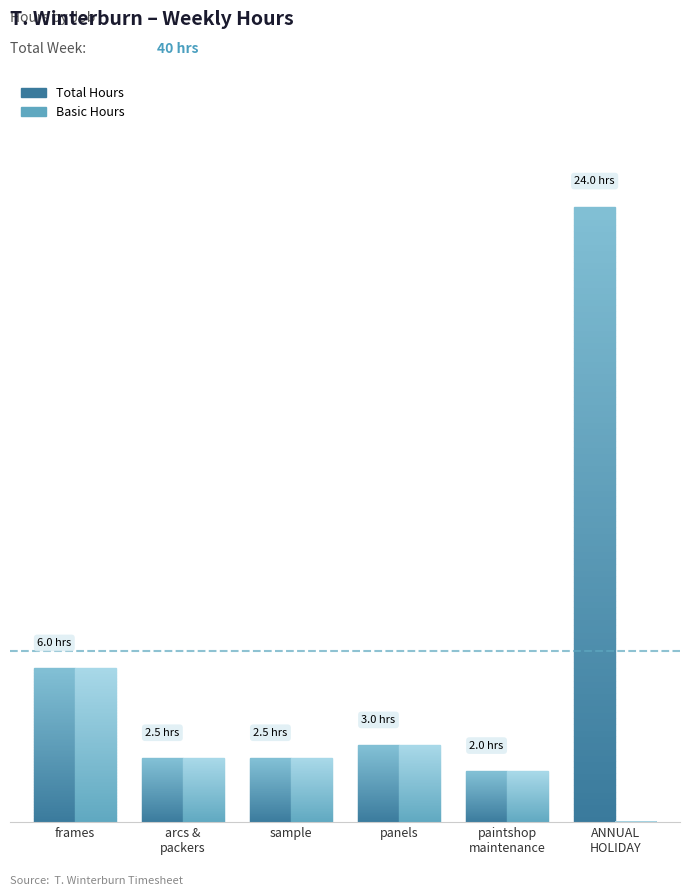

Reading left to right, extract all data points from this chart.

Total Hours: frames=6.0	arcs & packers=2.5	sample=2.5	panels=3.0	paintshop maintenance=2.0	ANNUAL HOLIDAY=24.0	Total=40.0
Basic: frames=6.0	arcs & packers=2.5	sample=2.5	panels=3.0	paintshop maintenance=2.0	ANNUAL HOLIDAY=0.0	Total=16.0